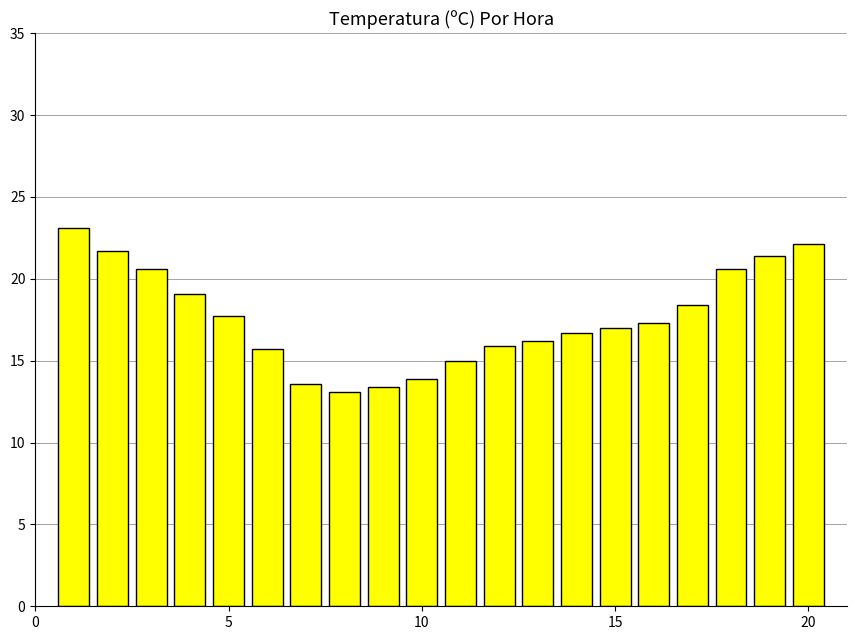

What is the difference between the maximum and minimum values?

10.0